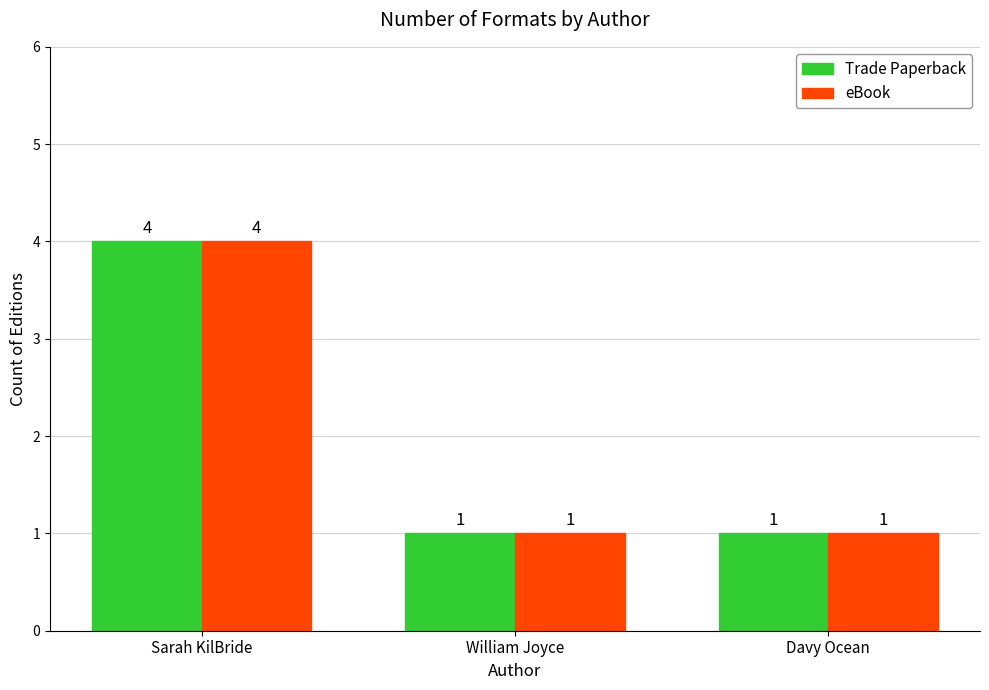

At which category is the sum across all series the highest?

Sarah KilBride